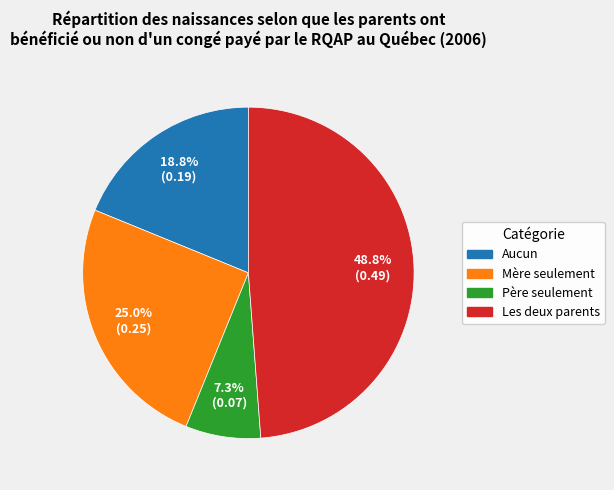

Does Père seulement represent more than half of the total?

No